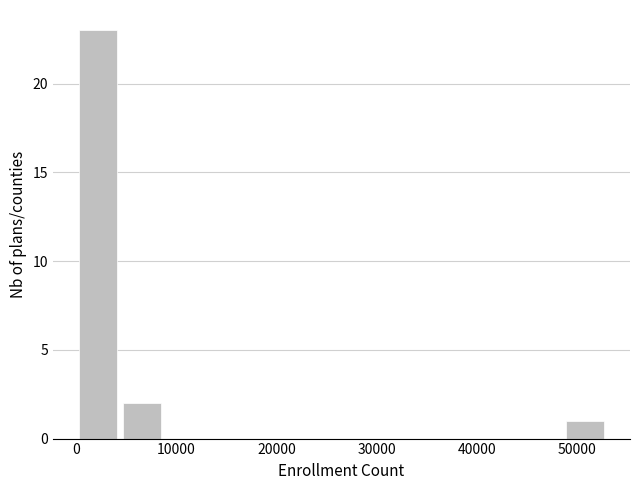

What is the height of the bar covering 4000 to 9000 on the x-axis? Neither the bar edges nor the heights are printed on the chart, so give them approximately, as read against the axes.

2